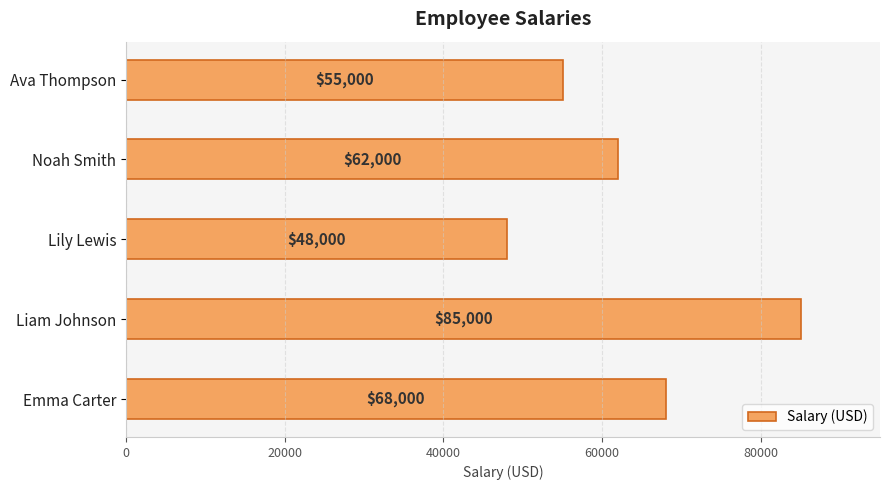

How many categories are shown in the chart?

5